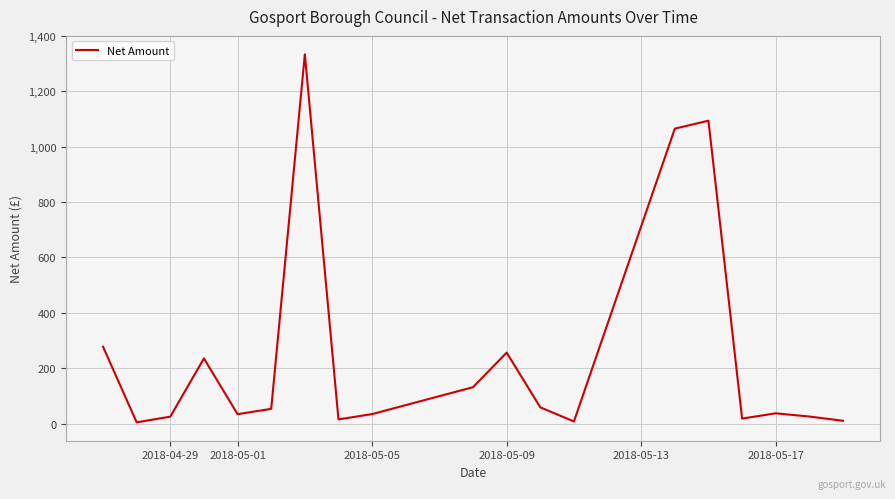

What is the difference between the maximum and minimum values?

1329.4